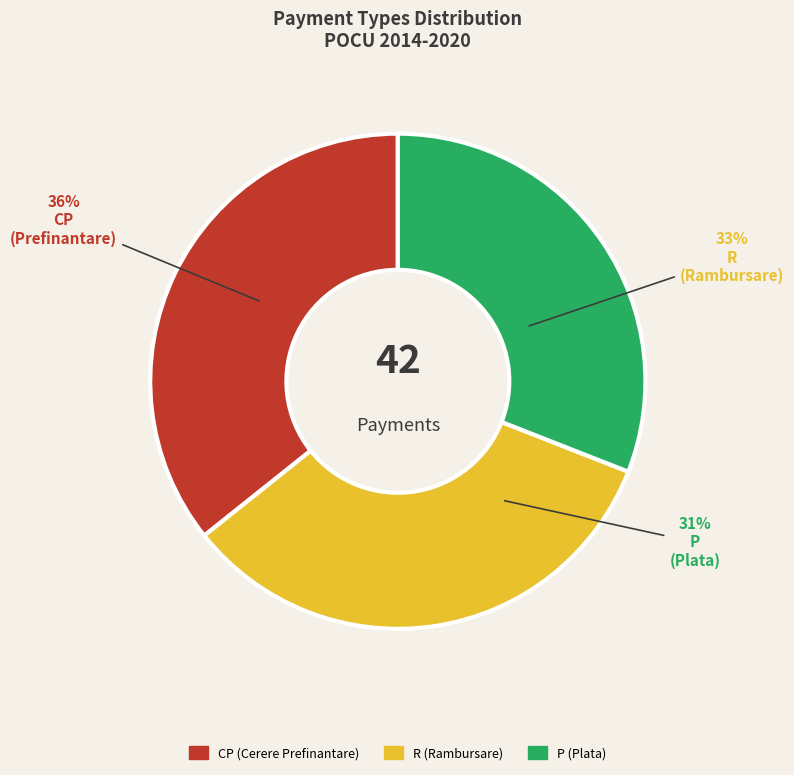

Which slice is the largest?

CP